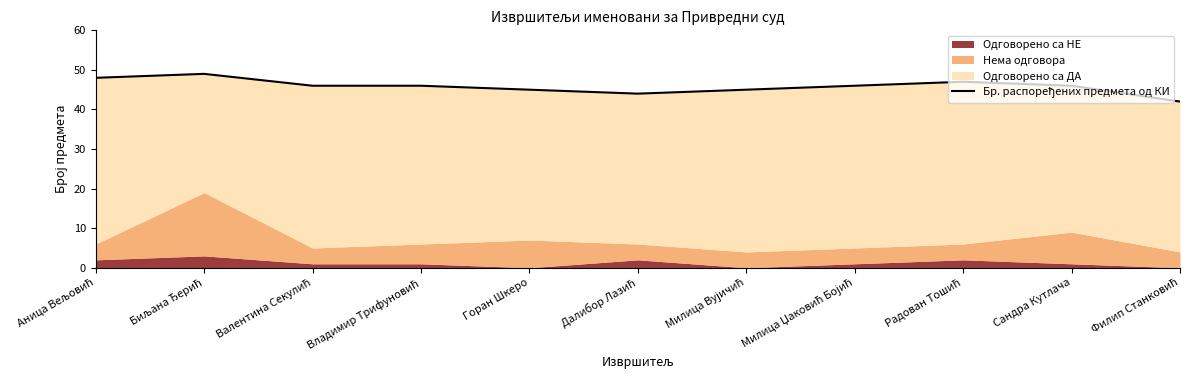

What is the label of the 10th point from the left?

Сандра Кутлача